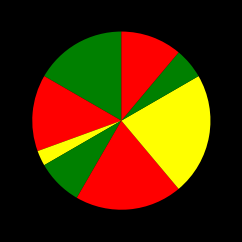

How many slices are in this pie chart?

8